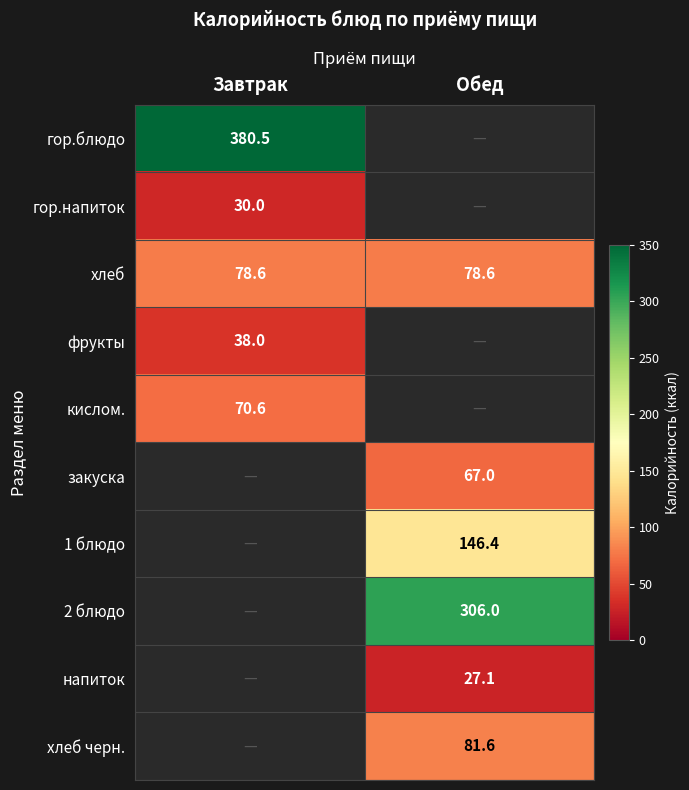

The value of гор.блюдо at Завтрак is 546.0. True or false?

False